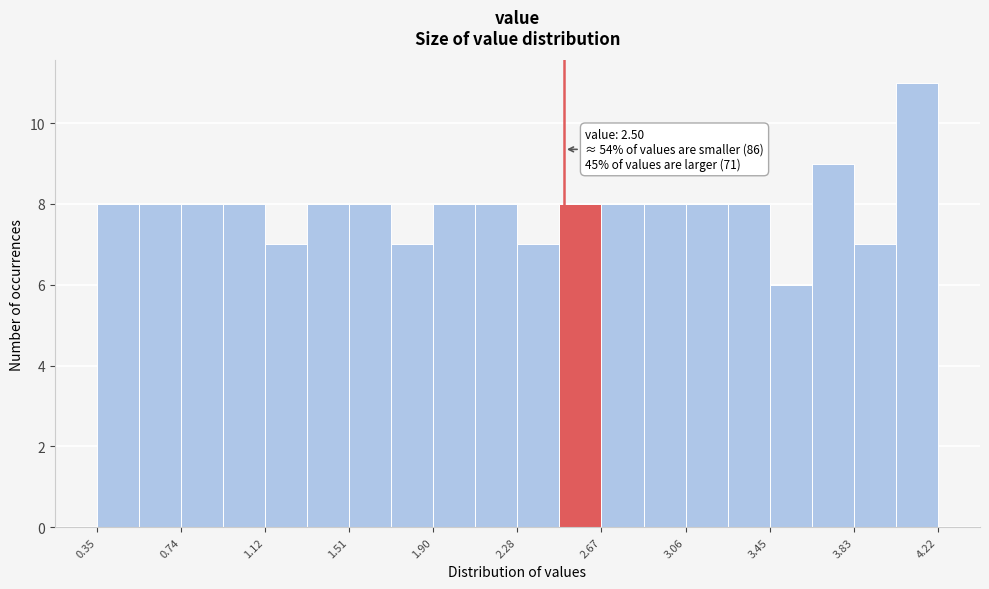

Read against the x-axis, roughly where is the centre of the tallest bar?

4.10